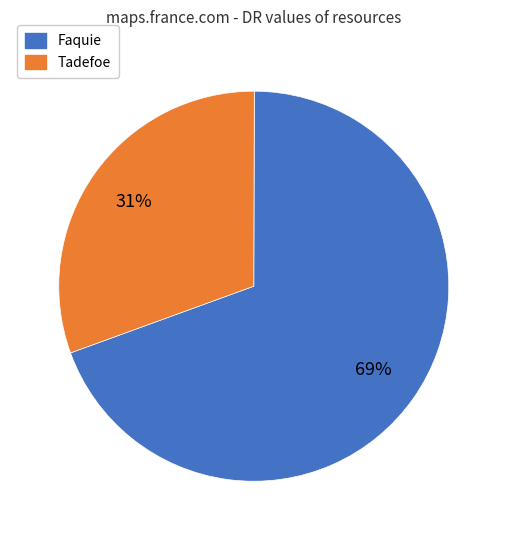

True or false: Faquie accounts for 69% of the total.

True